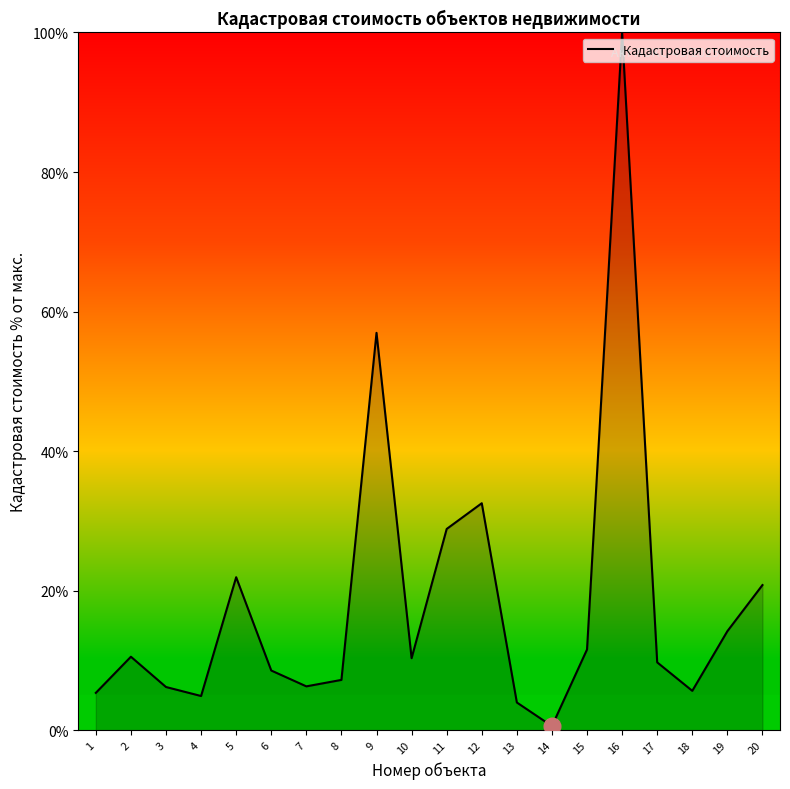

Does the chart display data point markers on the line(s)?

No